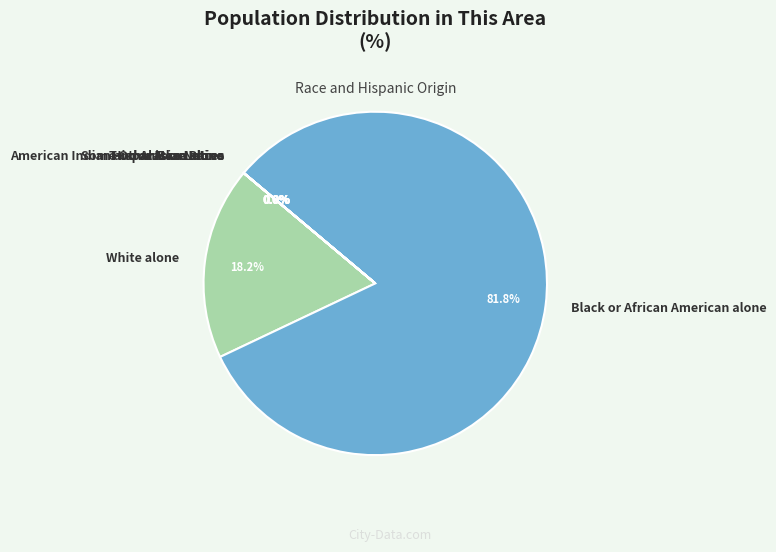

Which slice represents more than half of the pie?

Black or African American alone